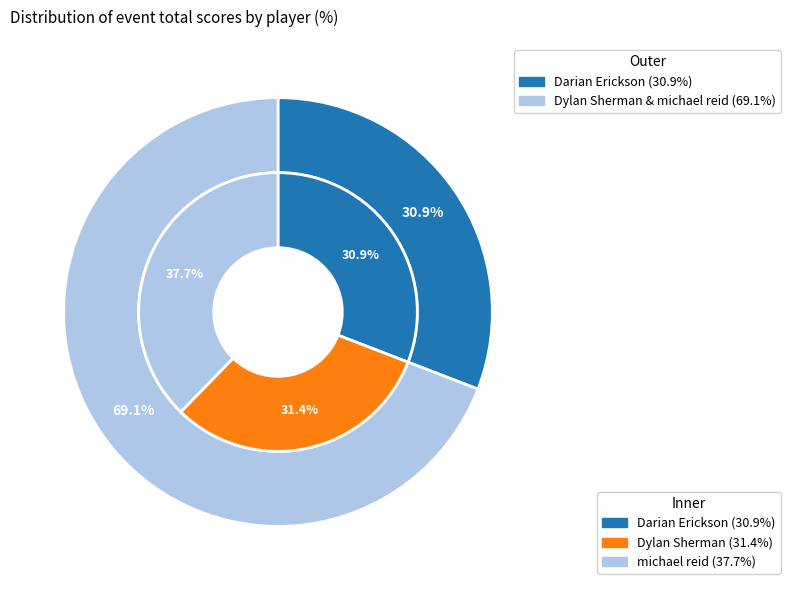

Do Dylan Sherman and Darian Erickson together represent more than half of the pie?

Yes